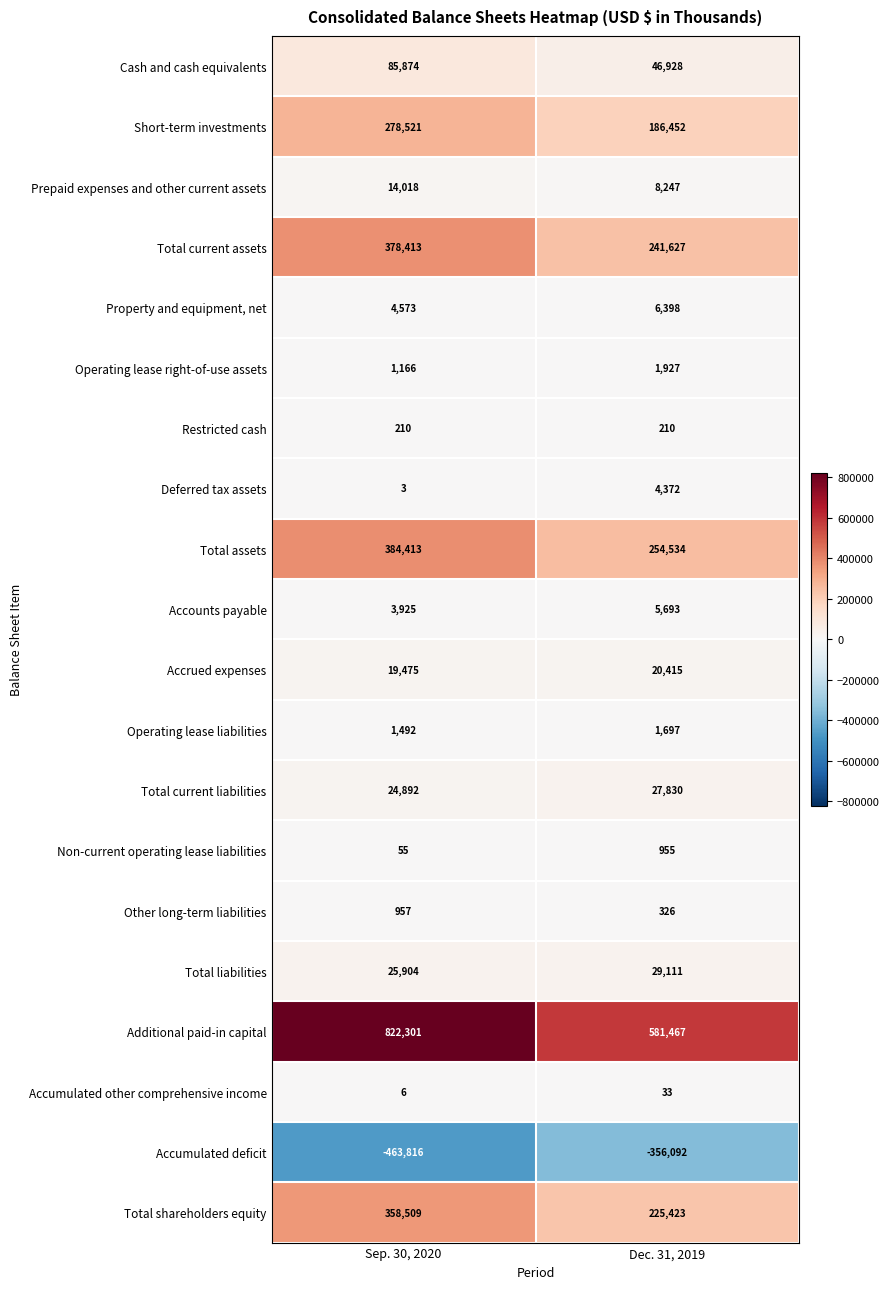

What is the average value of the Property and equipment, net series?

5486